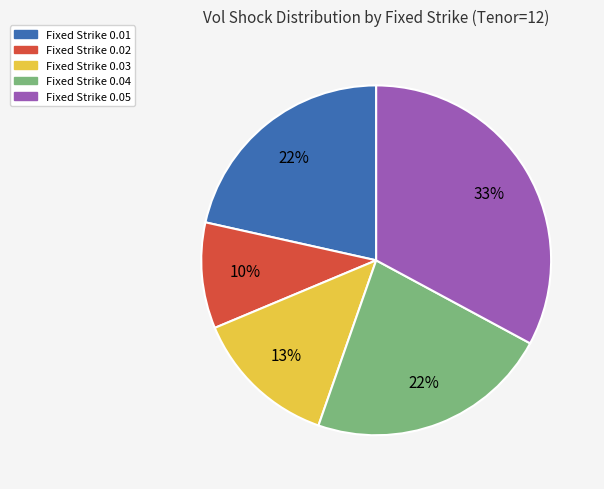

Which category has the biggest portion of the pie?

Fixed Strike 0.05